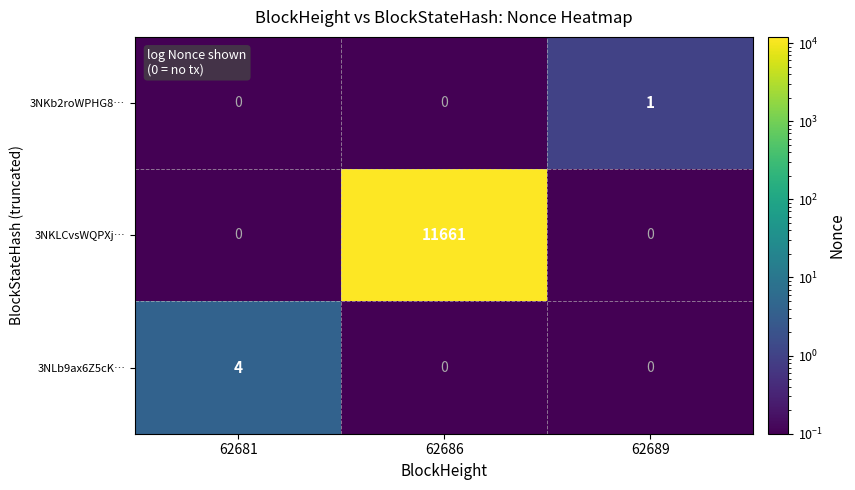

The 3NKb2roWPHG8… series shows 1 at 62689. True or false?

False